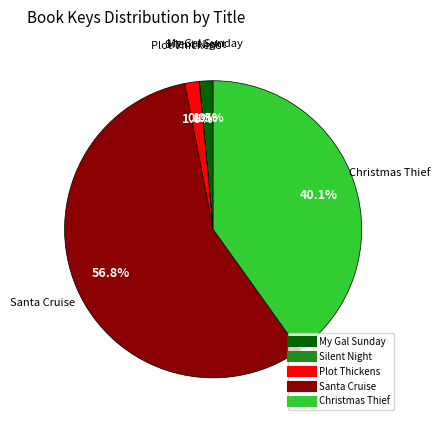

Which slice is the largest?

Santa Cruise